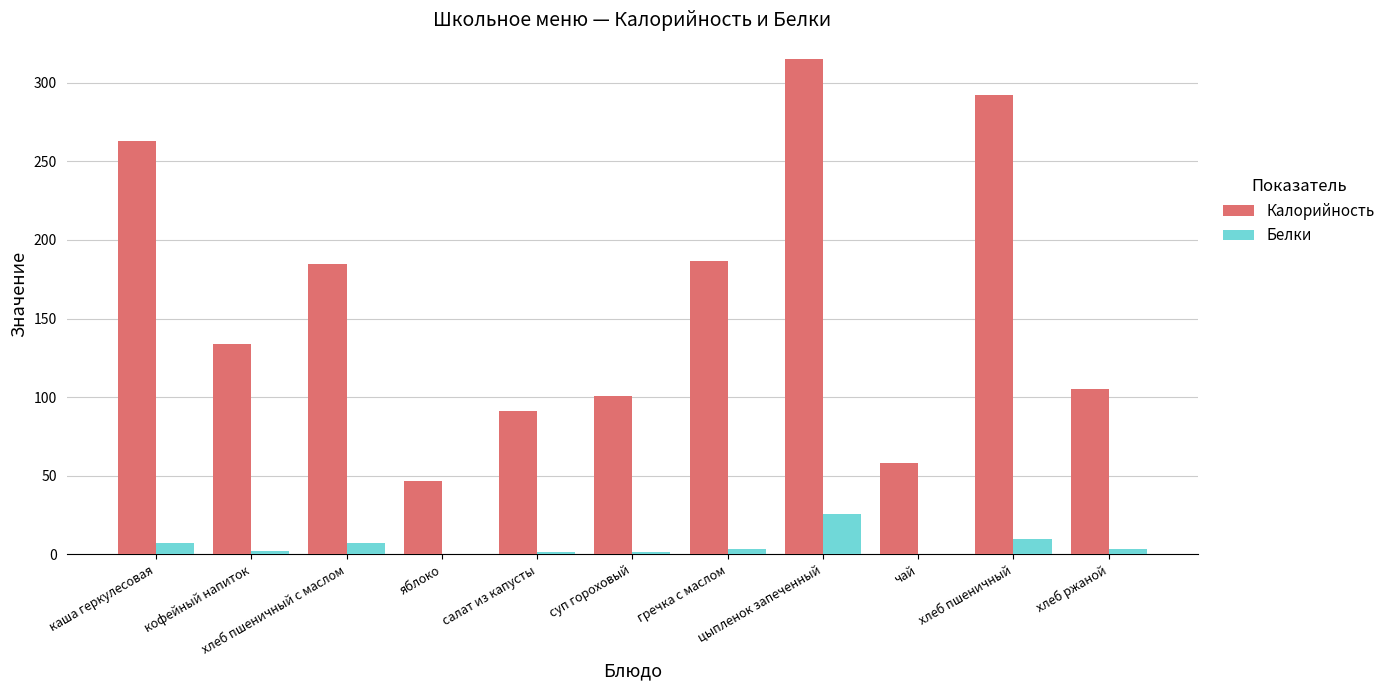

Which series has the largest total across all categories?

Калорийность